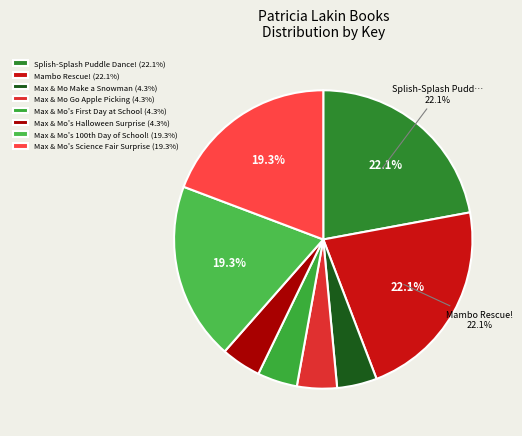

Approximately how many times larger is the value at Max & Mo's Science Fair Surprise compared to Splish-Splash Puddle Dance!?

0.9